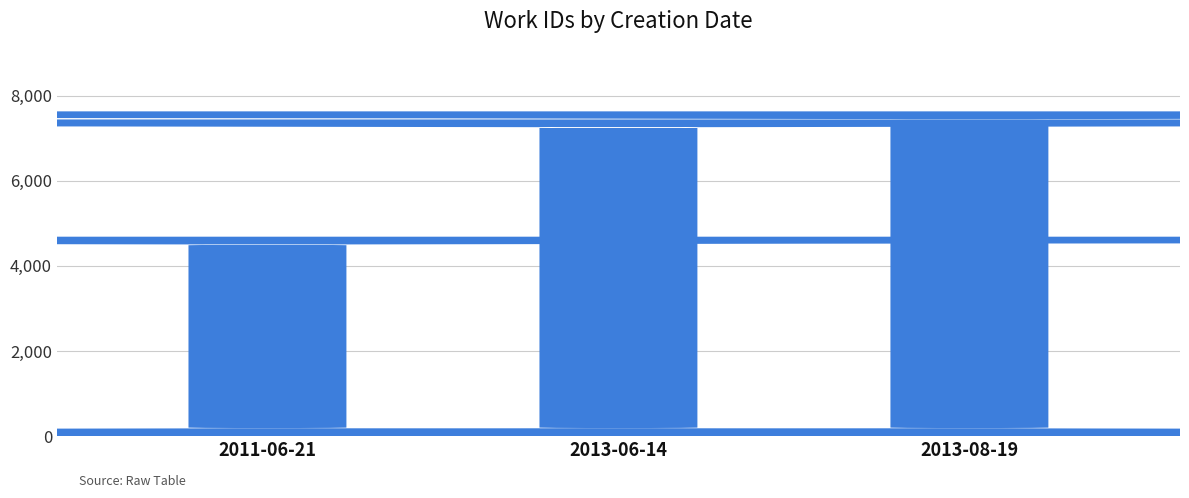

What is the sum of the values at 2013-06-14 and 2013-08-19?

15068